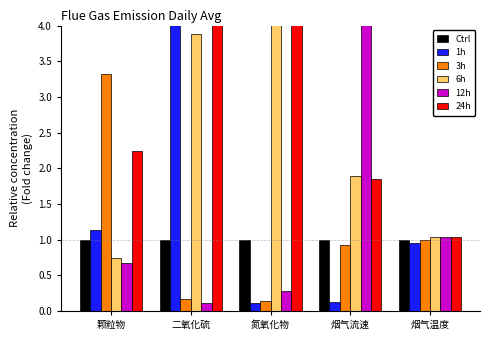

Where does the 24h series first go above 2?

颗粒物